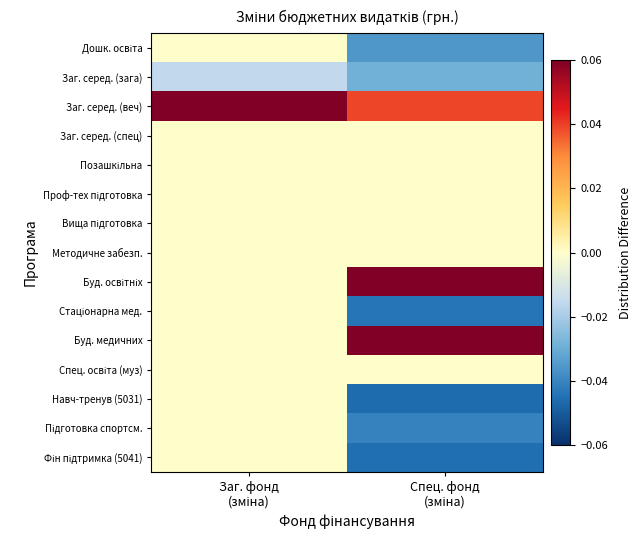

What is the spread (max minus min) of values at Спец. фонд
(зміна)?

0.1